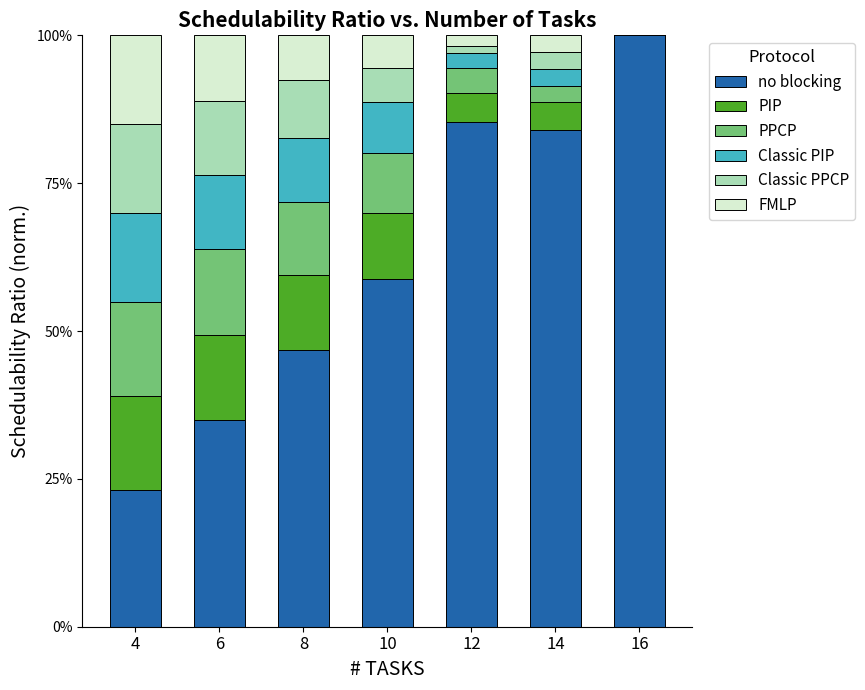

List the labels in order of Classic PPCP value, largest first.

4, 6, 8, 10, 14, 12, 16